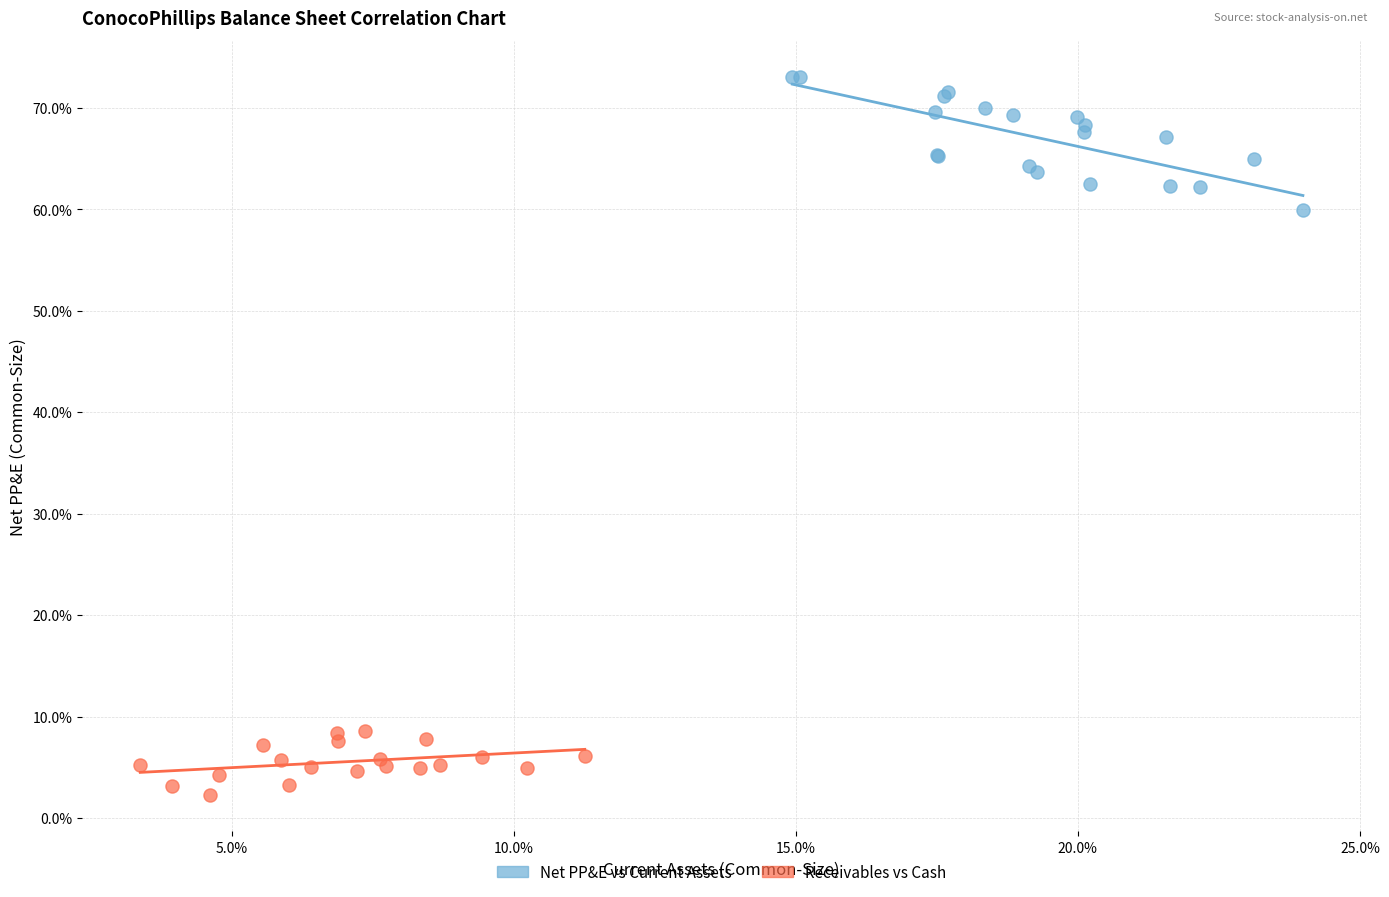

Which series contains the lowest Y value?

Receivables vs Cash